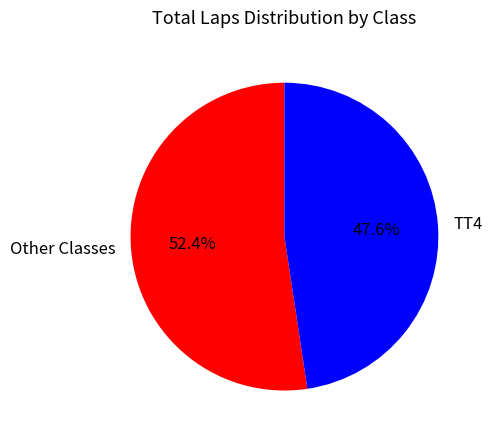

Rank the categories by value from highest to lowest.

Other Classes, TT4